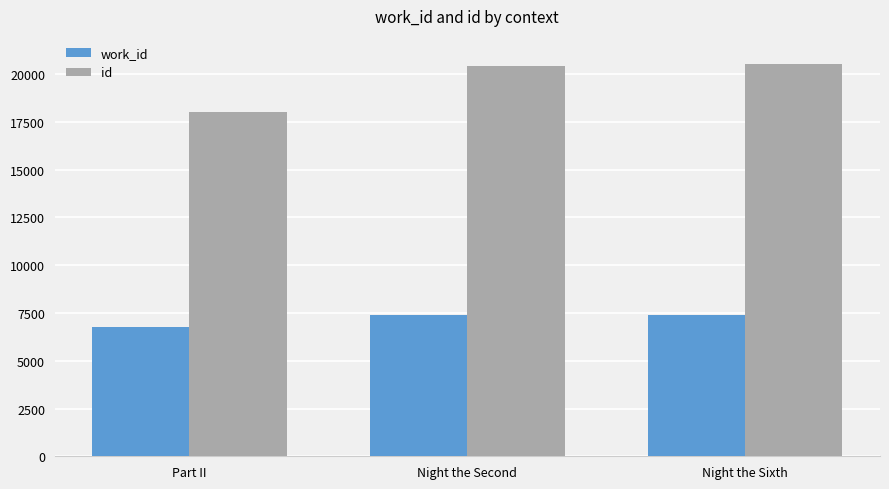

How many values in the id series are below 20404?

1